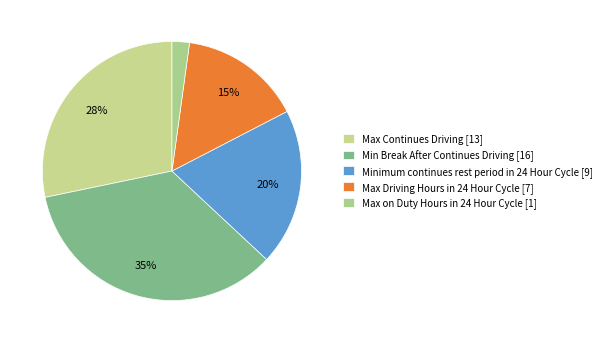

To the nearest percent, what portion does Max Driving Hours in 24 Hour Cycle represent?

15%